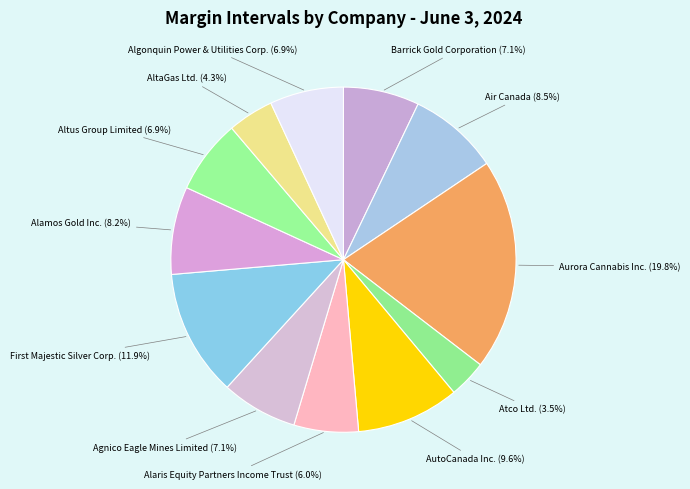

What is the smallest slice in the pie chart?

Atco Ltd.